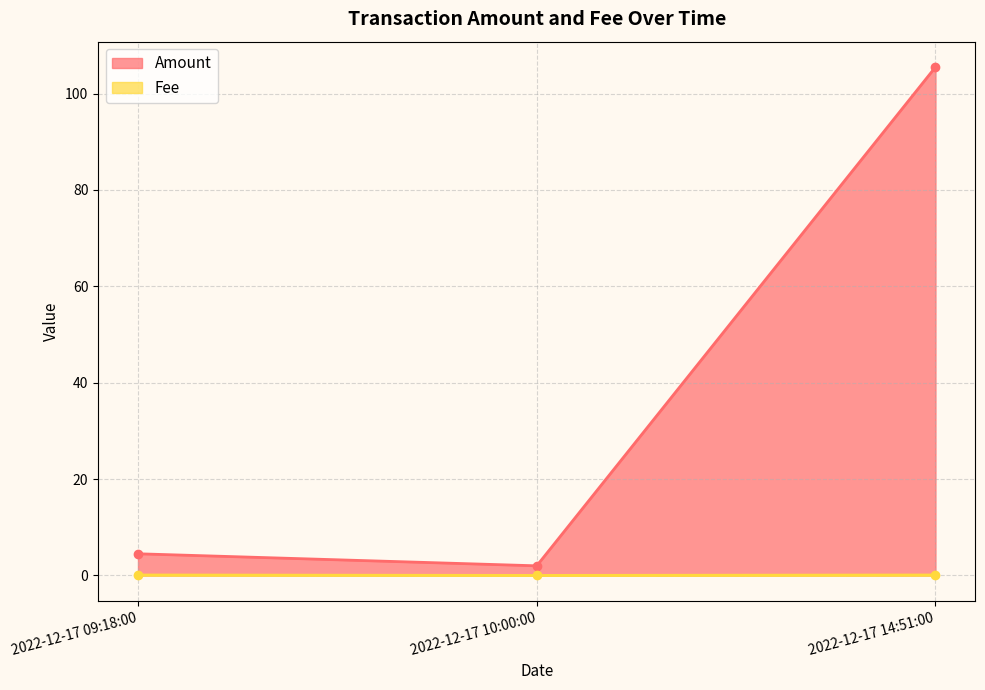

Rank the series by their maximum value, from highest to lowest.

Amount, Fee